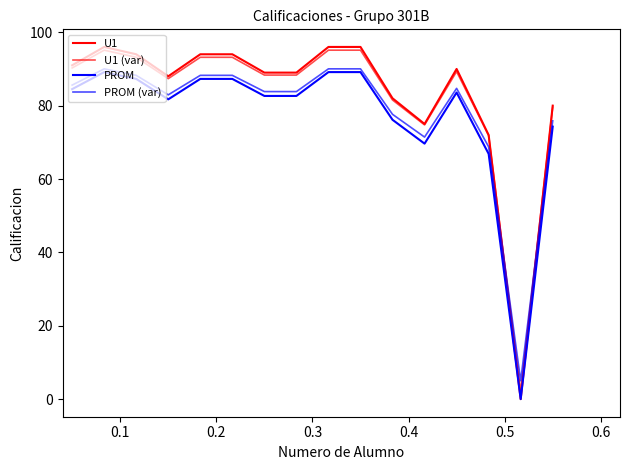

Does the chart display data point markers on the line(s)?

No